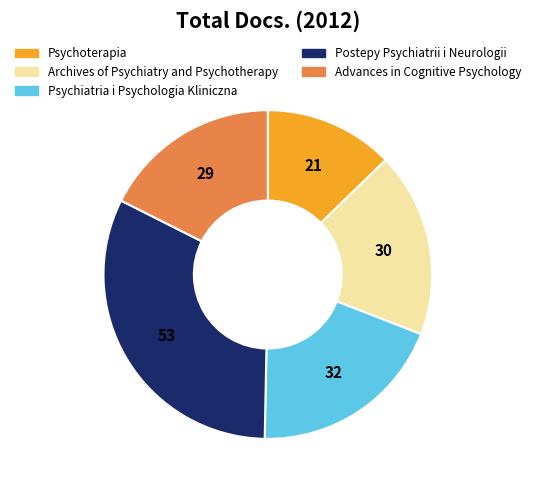

Is it true that Psychoterapia is 24% of the pie?

False